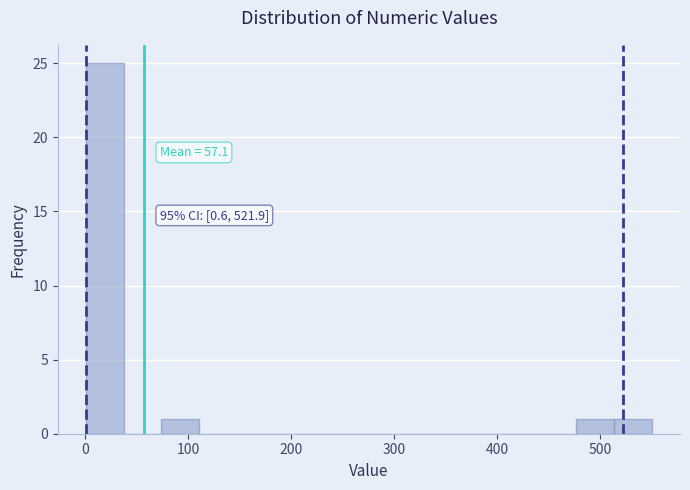

Around what value on the x-axis is the tallest bar? Give the approximate position of its centre, as read against the axis.

20